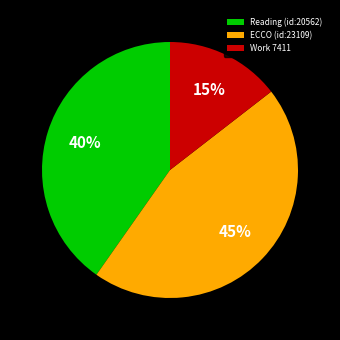

Which category has the smallest portion of the pie?

Work 7411